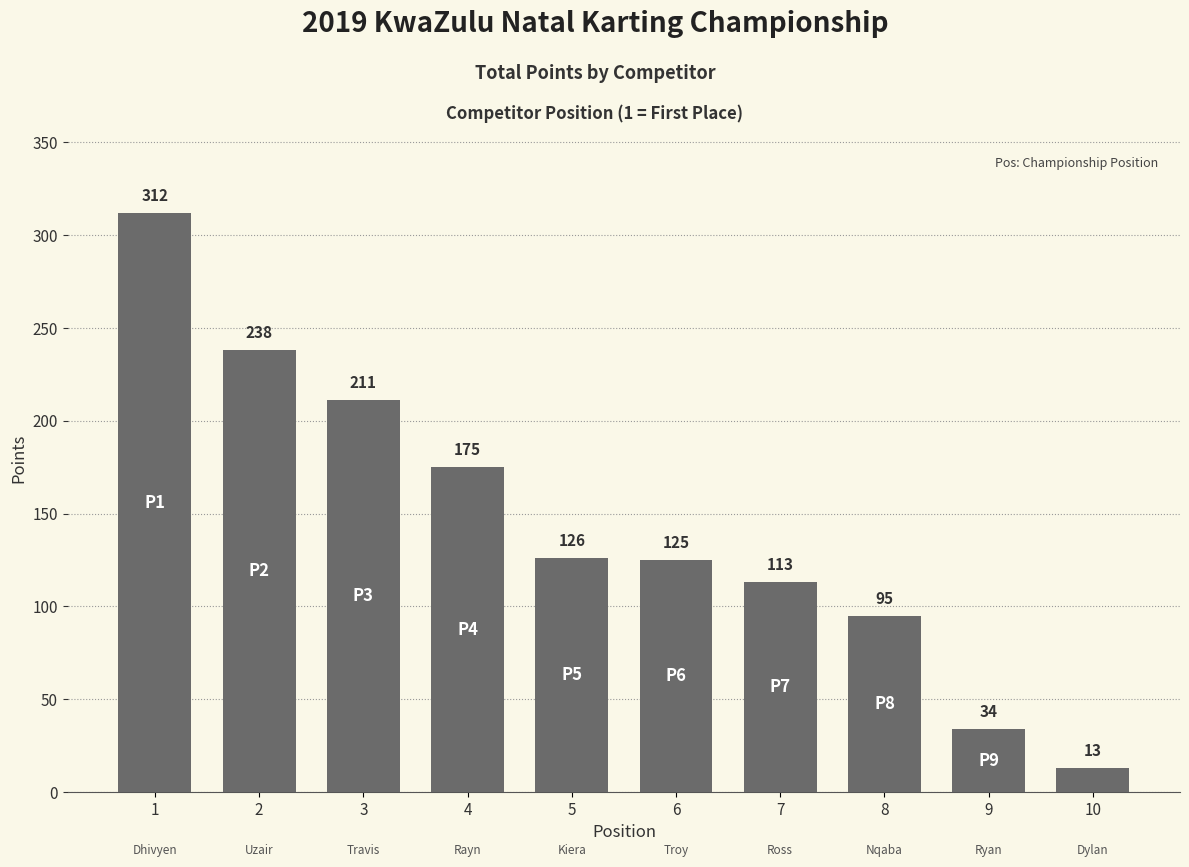

Count the number of categories in the chart.

10